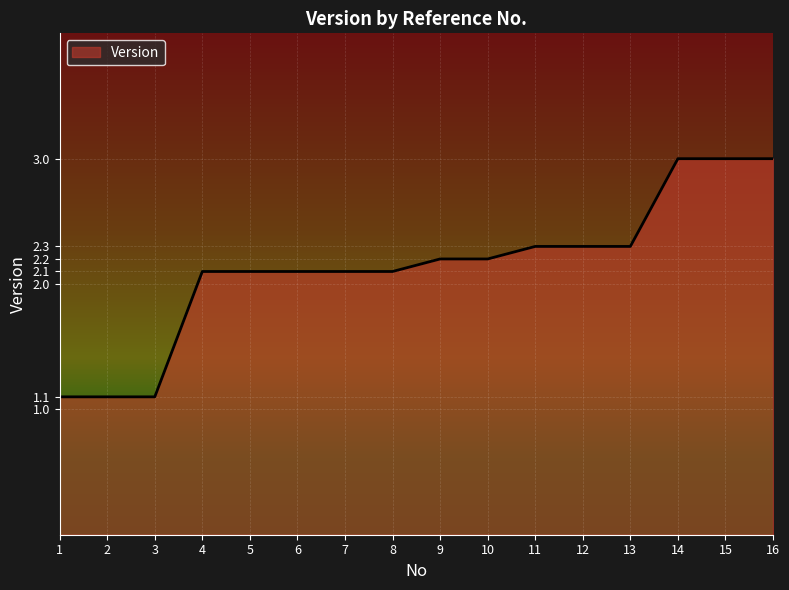

What is the smallest value displayed?

1.1